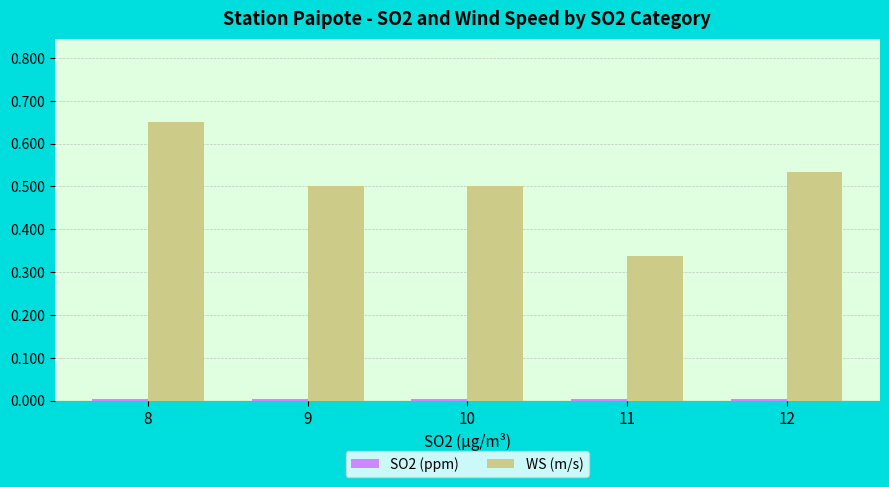

What is the sum of all WS (m/s) values?

2.5